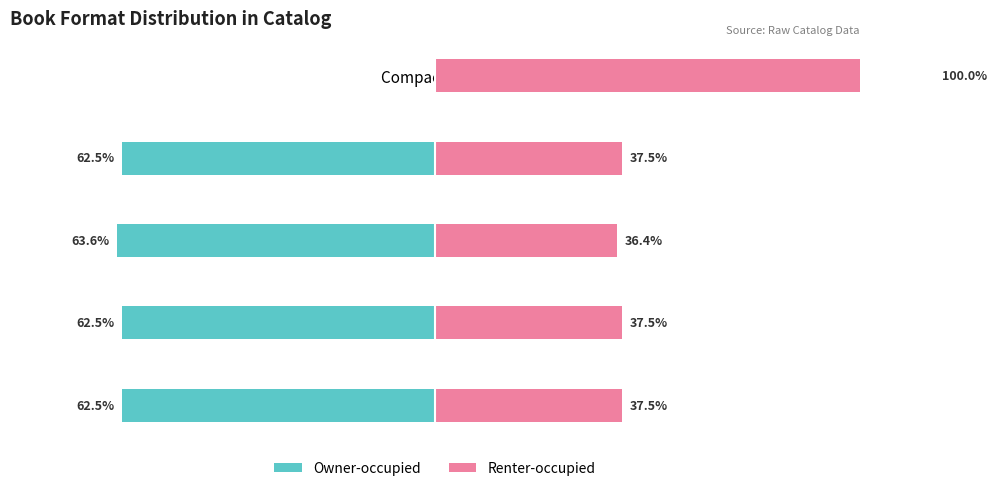

What is the total value across all series at Compact Disk?

100.0